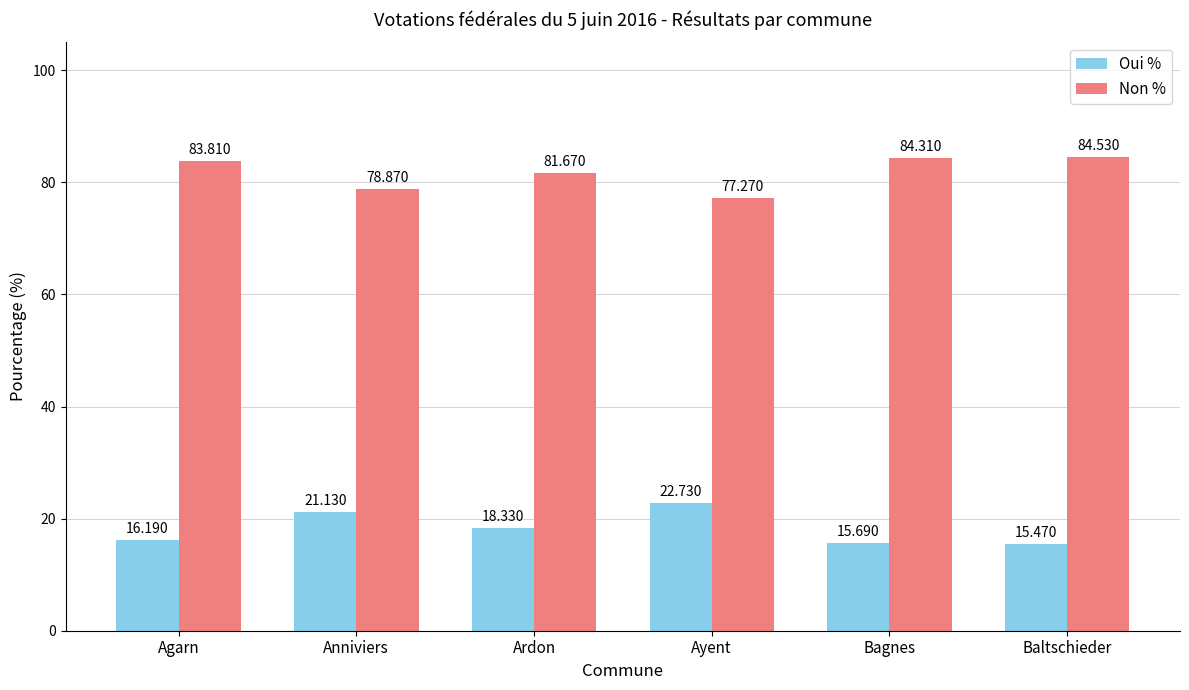

Rank the categories by Non % value from lowest to highest.

Ayent, Anniviers, Ardon, Agarn, Bagnes, Baltschieder